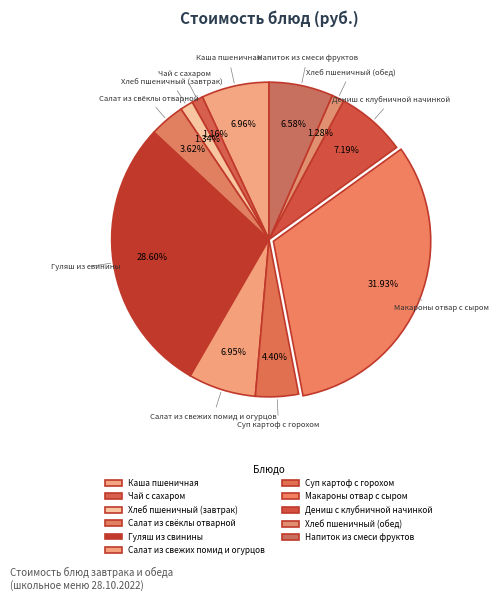

Count the number of slices in the pie.

11